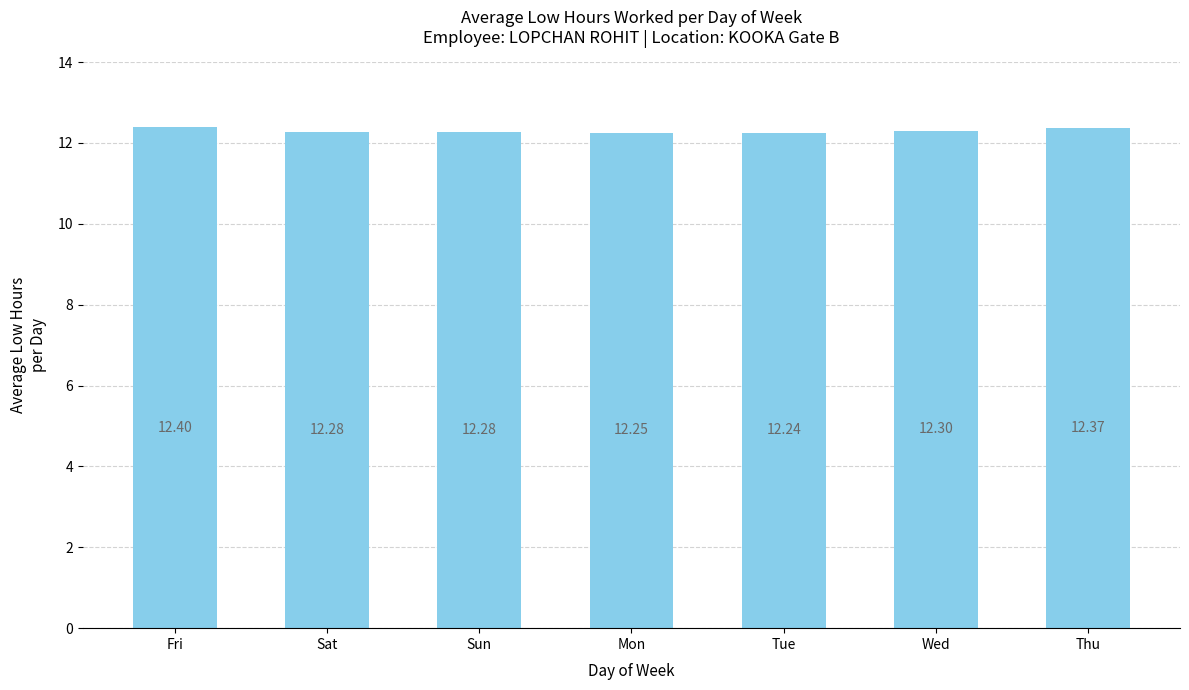

Which category has the lowest value across all series?

Tue